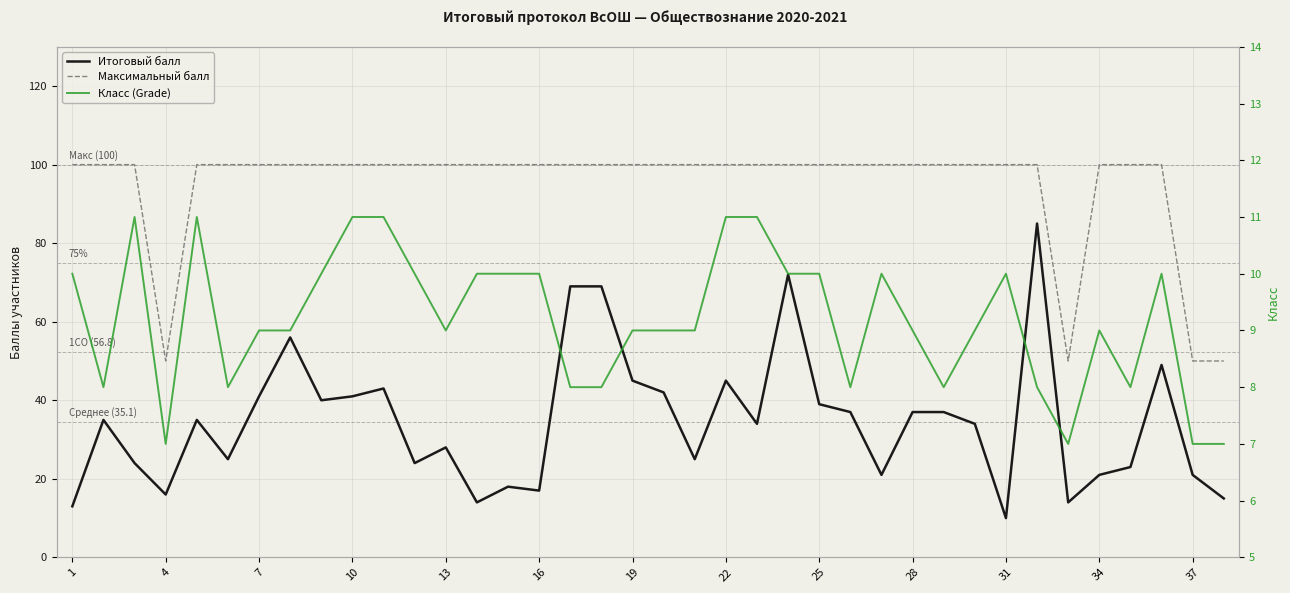

Count the number of categories in the chart.

38